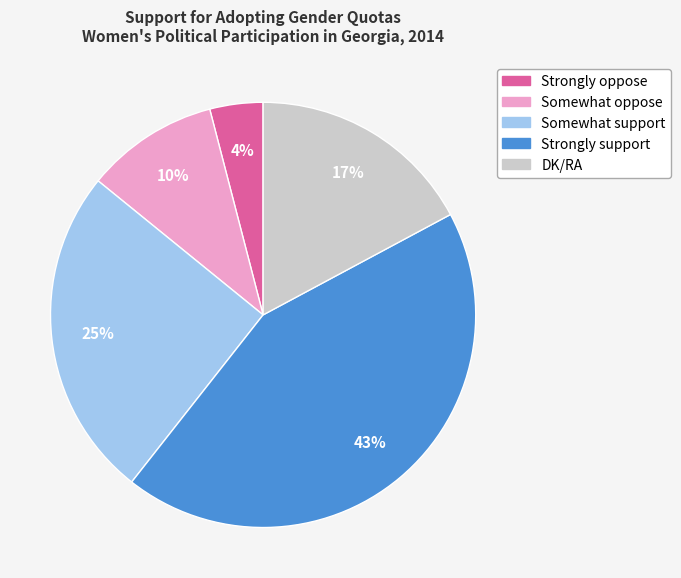

Which slice is the largest?

Strongly support